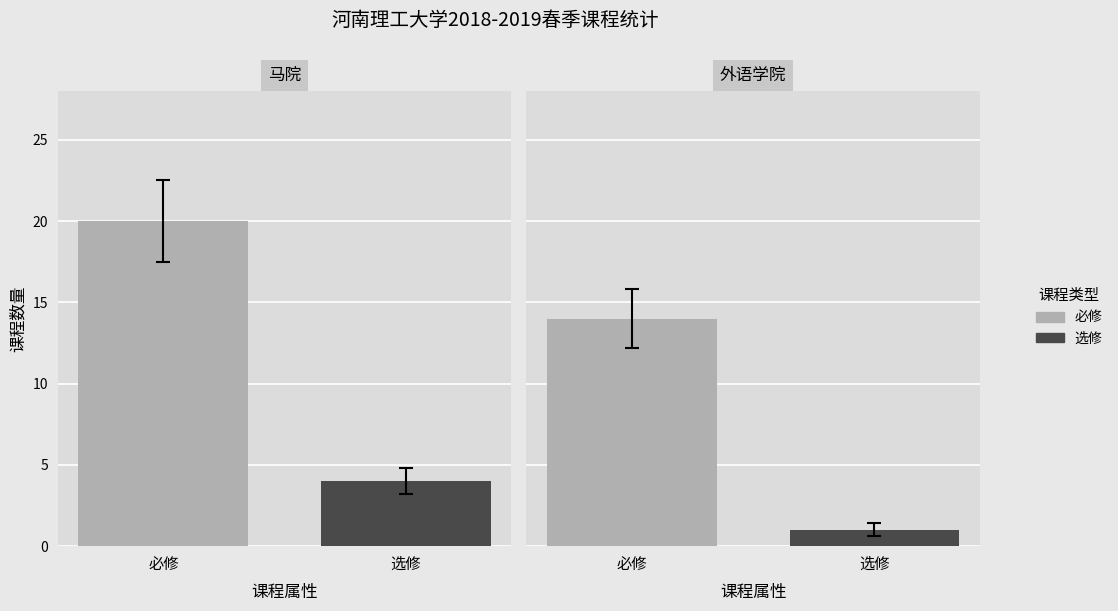

What is the minimum value shown in the chart?

1